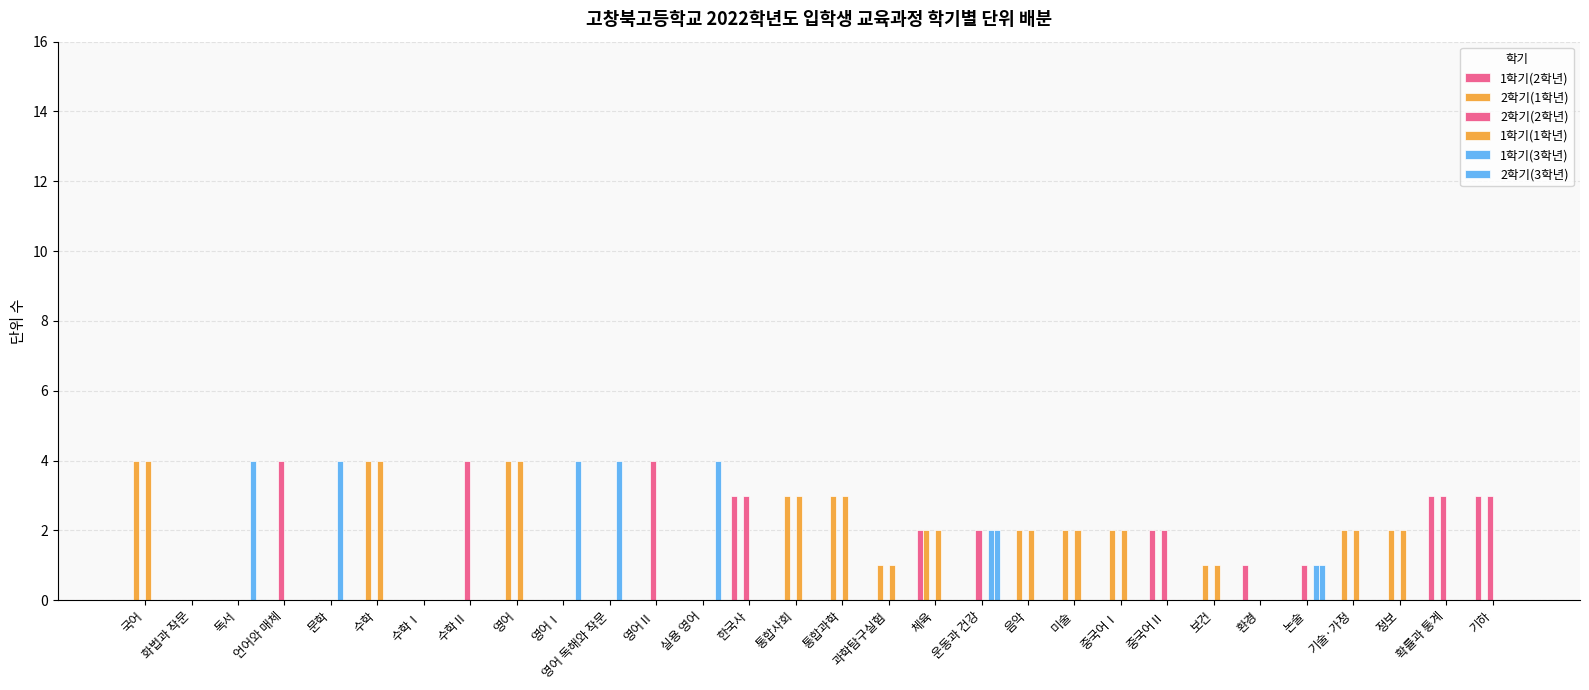

At which category is the sum across all series the highest?

국어